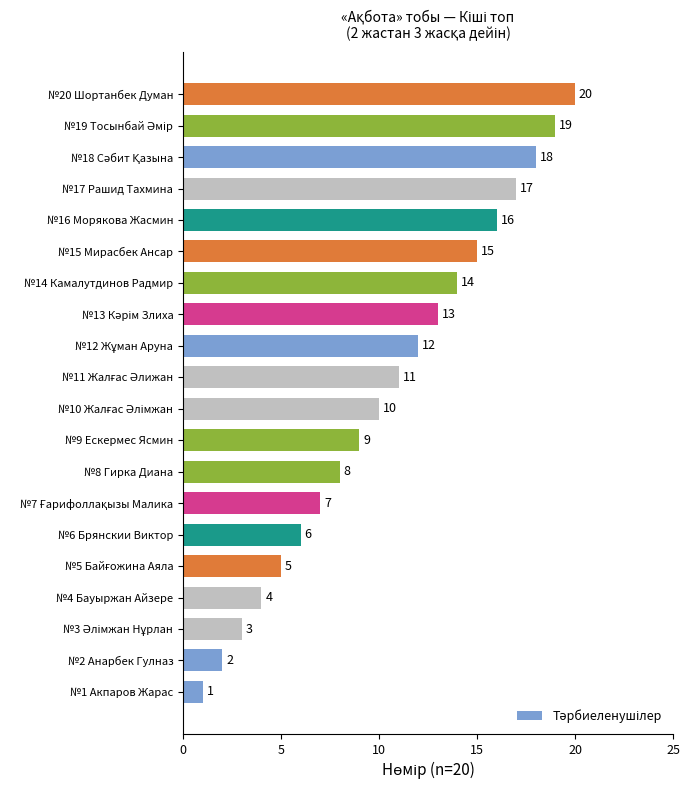

Does the chart contain any negative values?

No